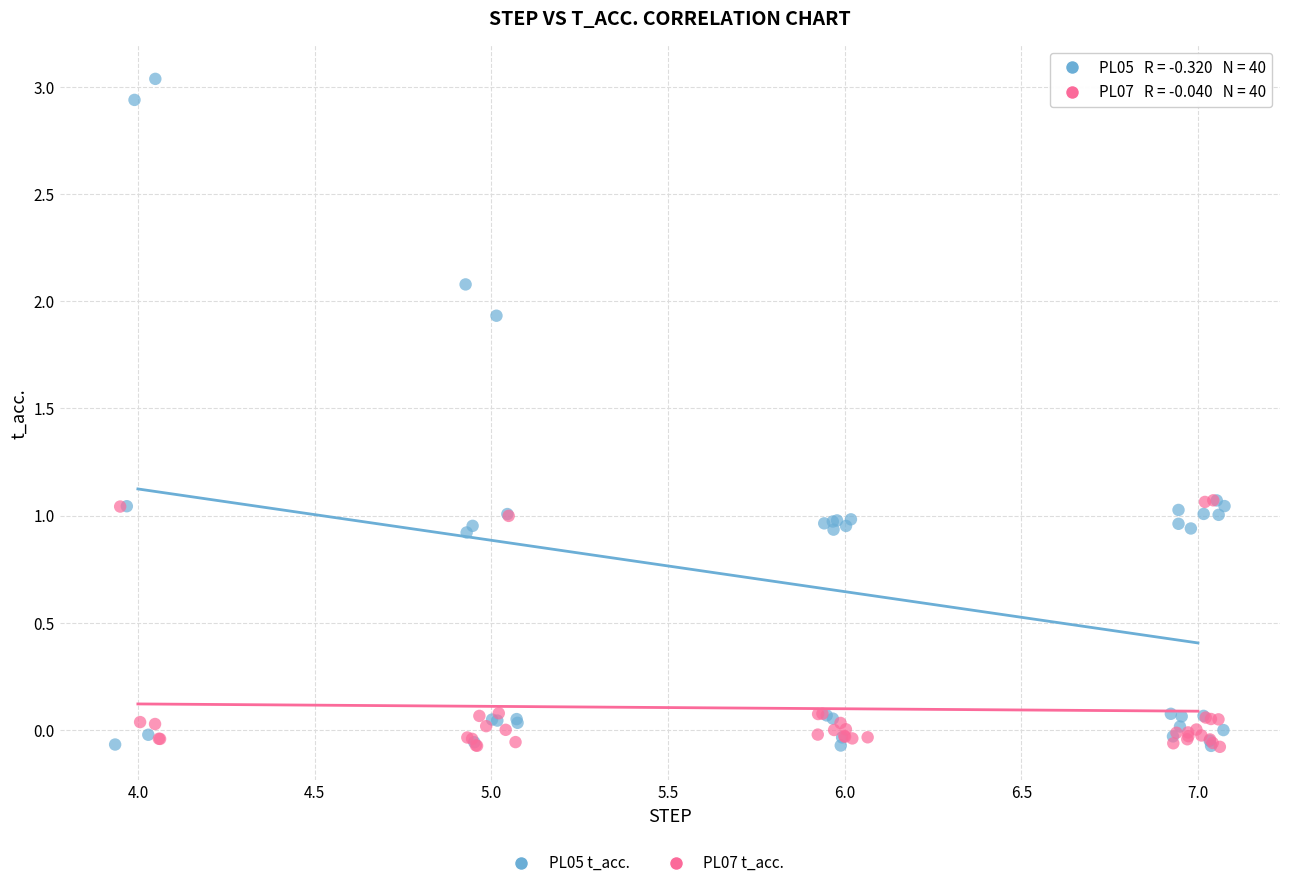

Which series has the largest Y range (max minus min)?

PL05 t_acc.